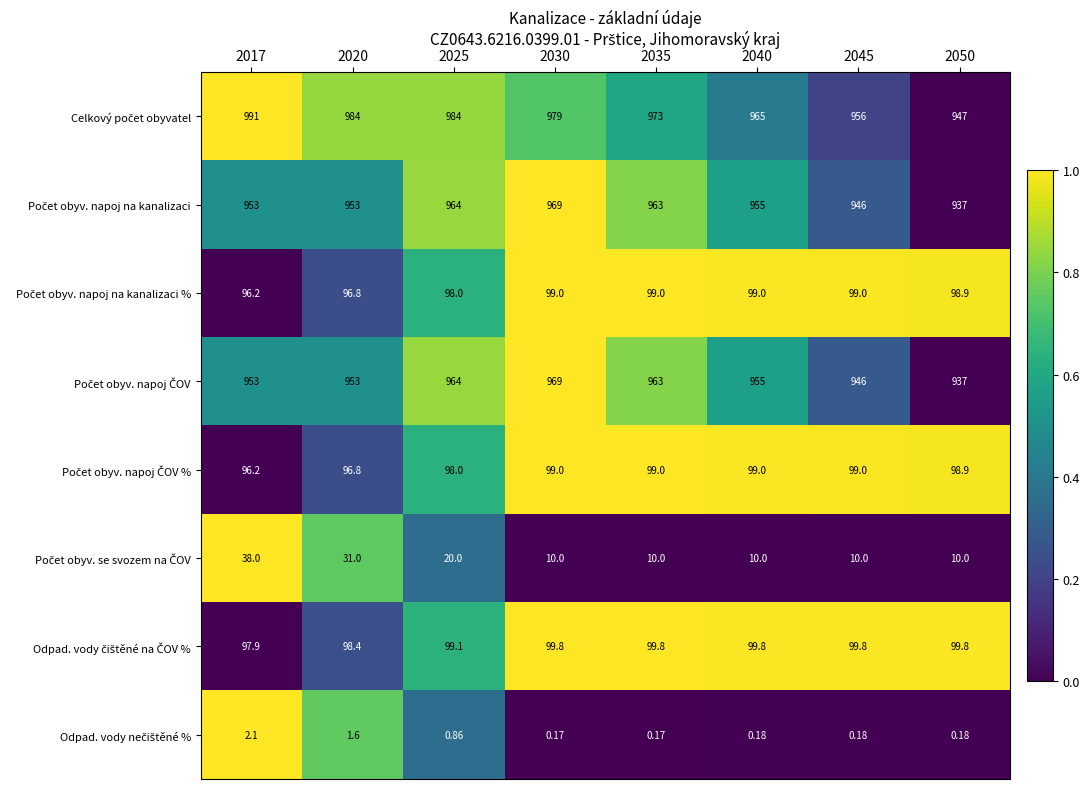

Which series has the widest spread of values?

Celkový počet obyvatel